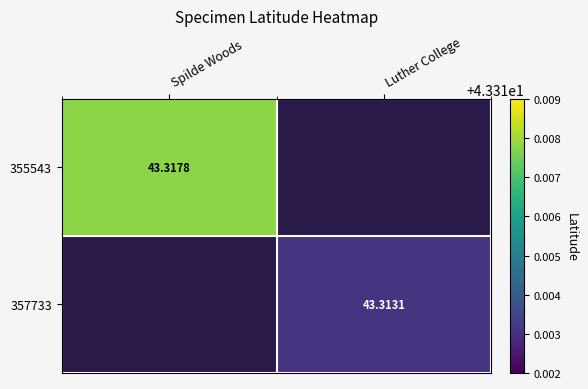

Which series has the largest range (max minus min)?

355543